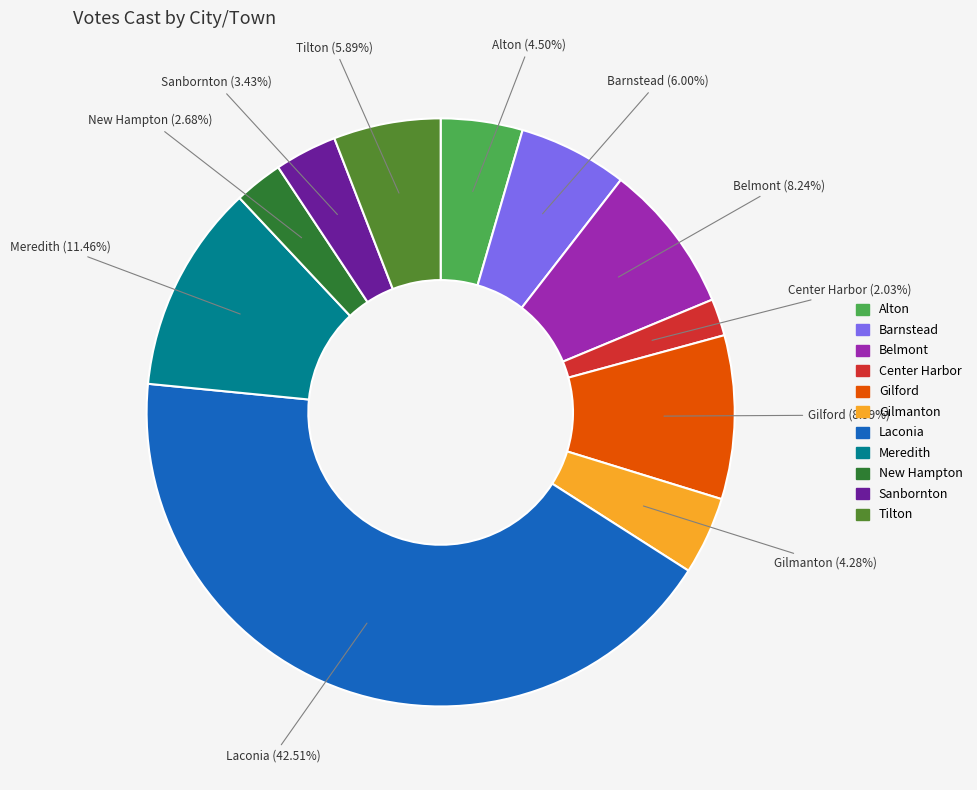

Does any single category account for the majority?

No